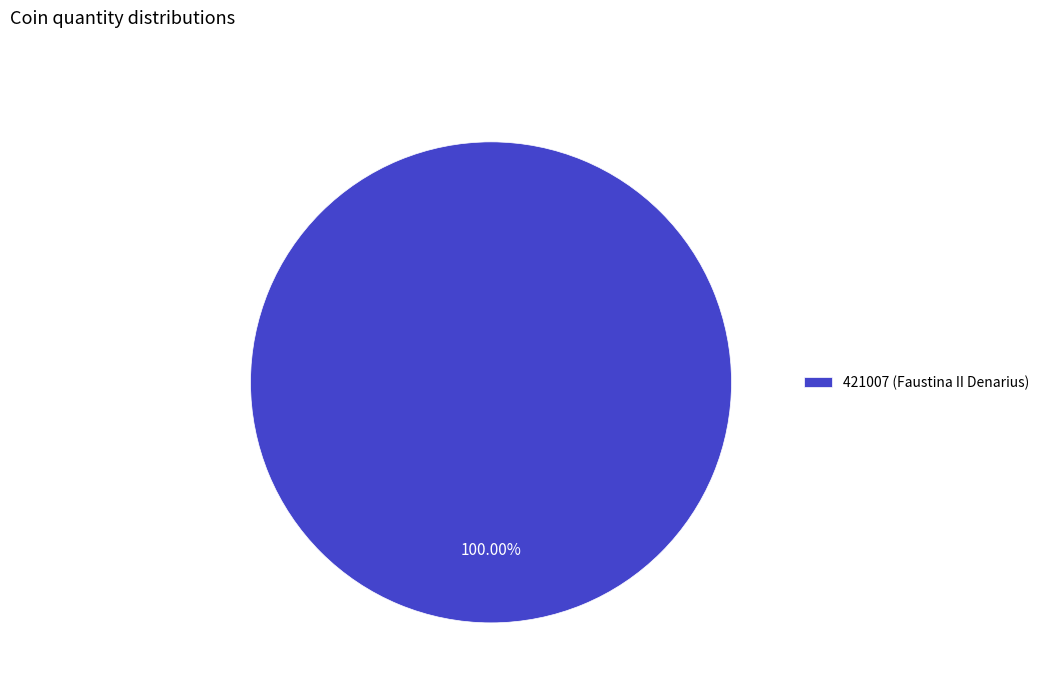

What is the majority slice?

421007 (Faustina II Denarius)